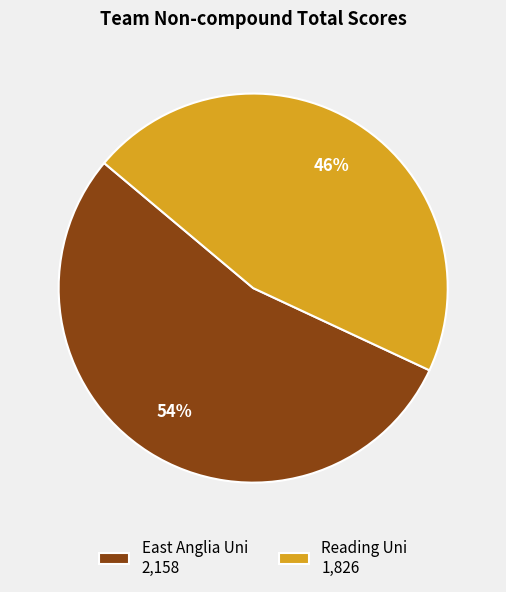

What percentage is the East Anglia Uni slice, to the nearest percent?

54%